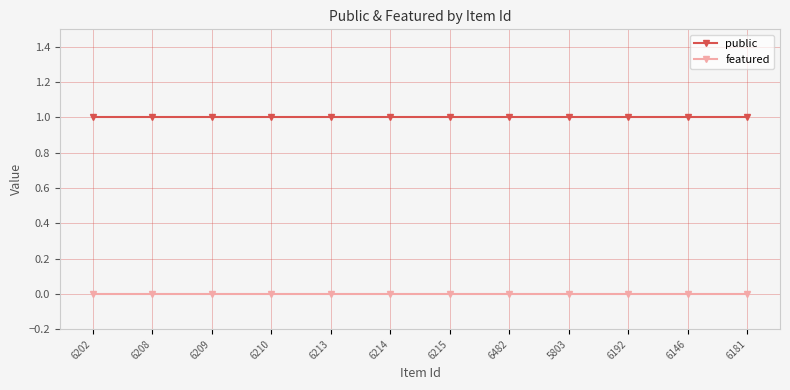

True or false: featured and public cross at least once.

False